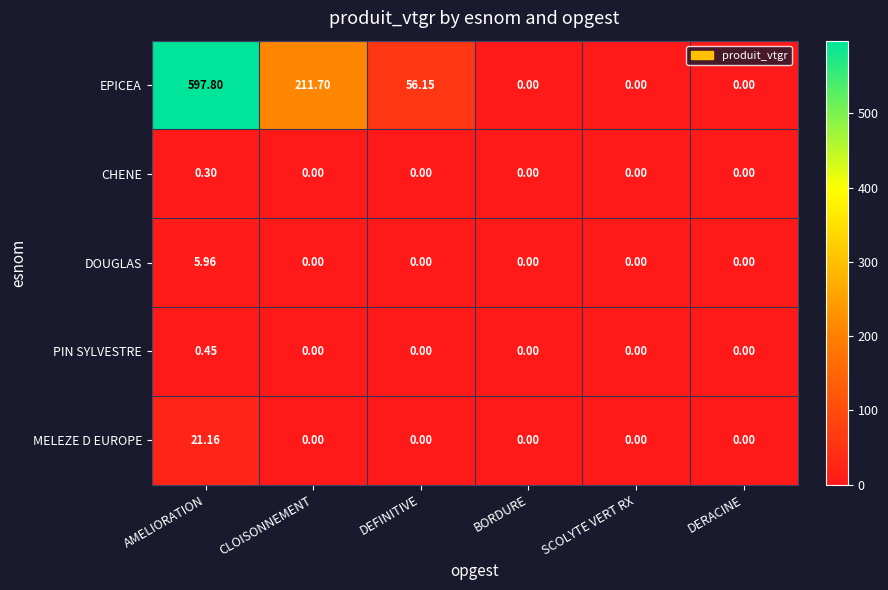

Between DEFINITIVE and BORDURE, which series saw the biggest shift?

EPICEA